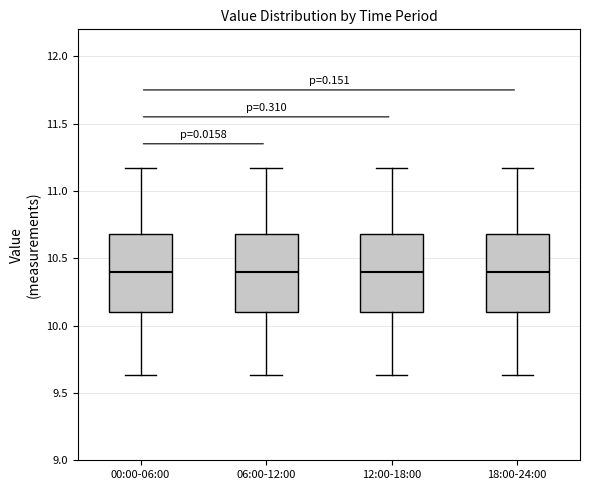

Reading left to right, read every box against the y-axis: the position of its median line, the range the box covers, and the ends of its whiskers. The values are not printed on the chart, so give them approximately, as read against the axis.

00:00-06:00: median 10.40, box 10.10 to 10.70, whiskers 9.65 to 11.15
06:00-12:00: median 10.40, box 10.10 to 10.70, whiskers 9.65 to 11.15
12:00-18:00: median 10.40, box 10.10 to 10.70, whiskers 9.65 to 11.15
18:00-24:00: median 10.40, box 10.10 to 10.70, whiskers 9.65 to 11.15